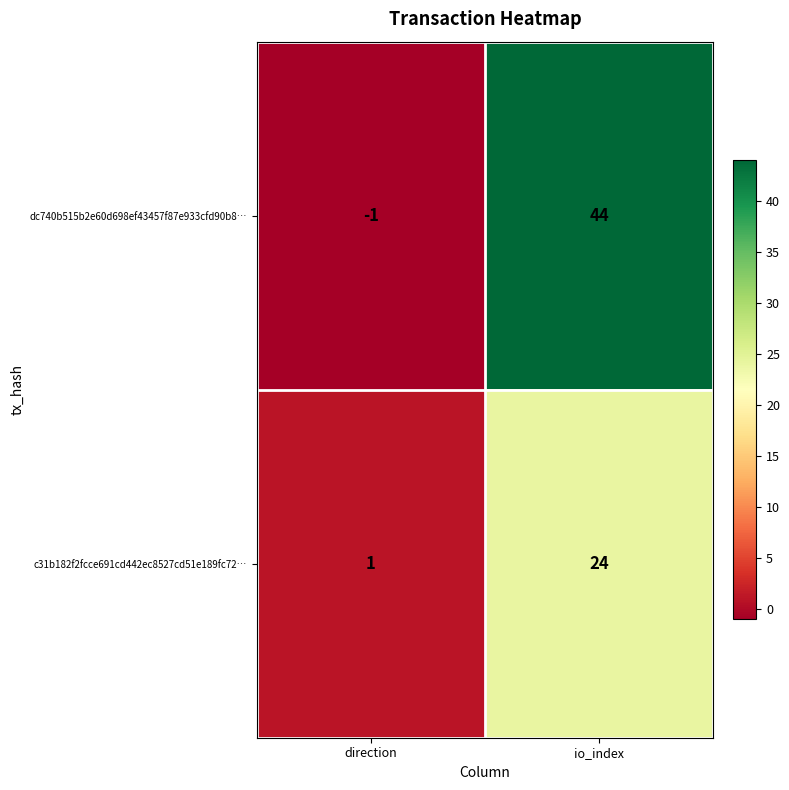

At which label is c31b182f2fcce691cd442ec8527cd51e189fc72… closest to 12?

direction